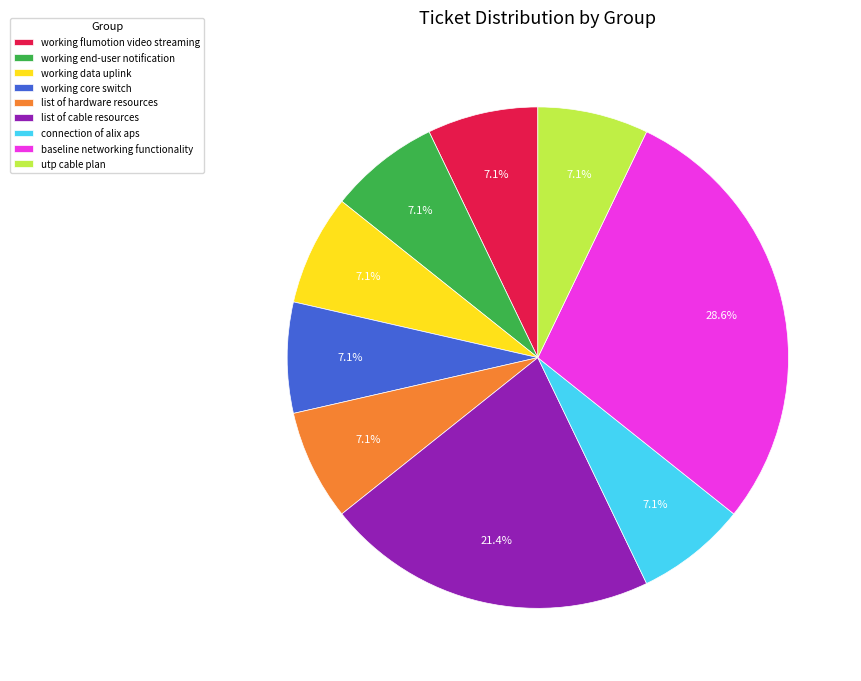

Is there any slice that represents more than half of the pie?

No